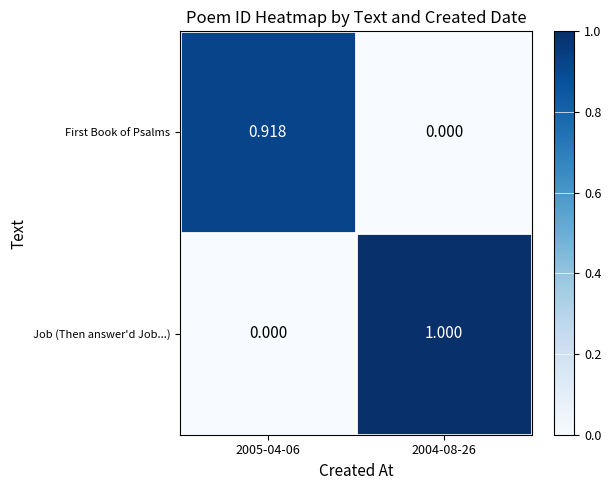

How many distinct data groups are displayed?

2